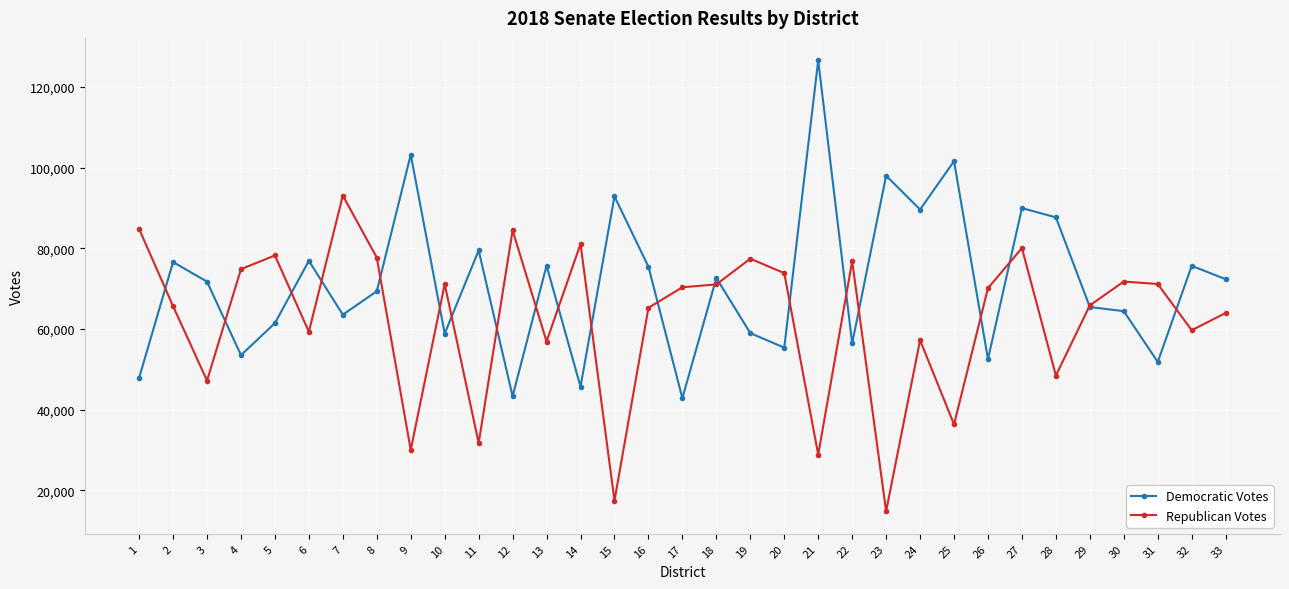

At which category is the sum across all series the highest?

27